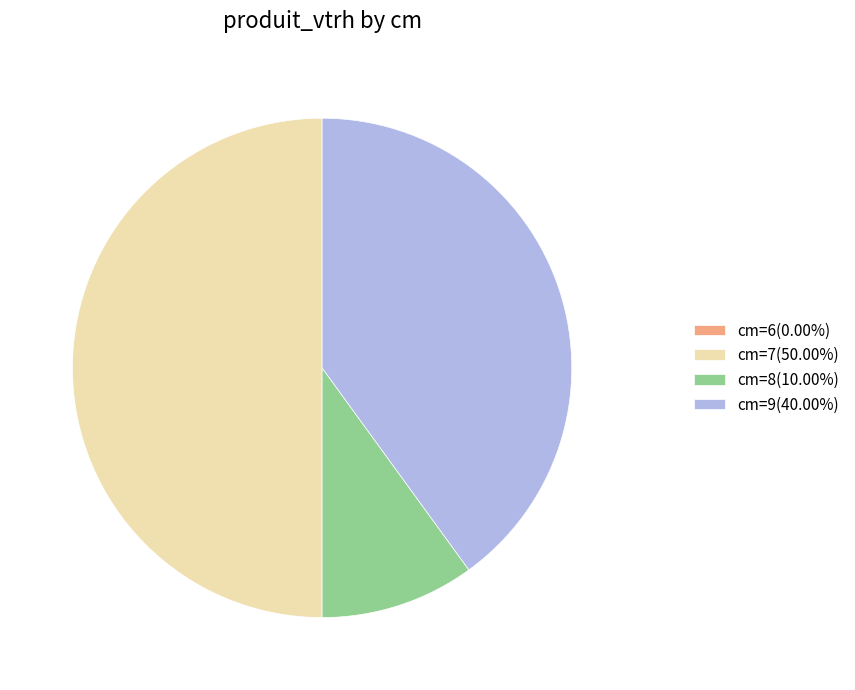

Combined, do cm=7(50.00%) and cm=9(40.00%) account for over 50%?

Yes